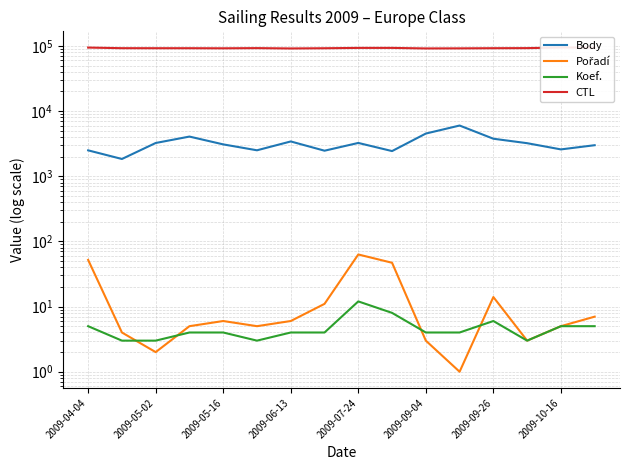

What are all the series names shown in the legend?

Body, Pořadí, Koef., CTL